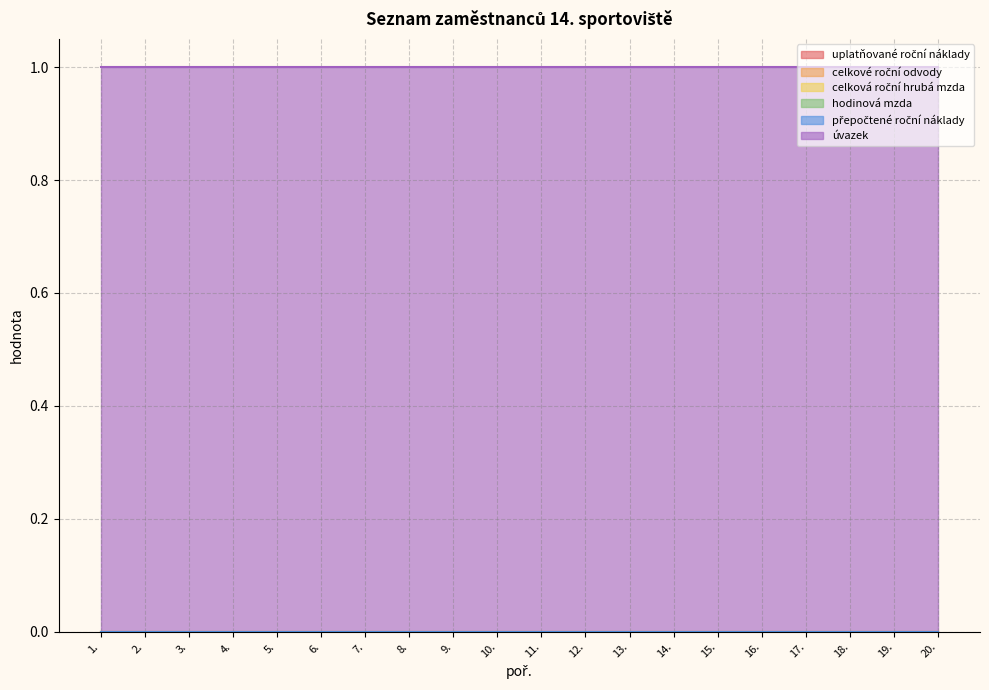

Which category has the highest value in the celková roční hrubá mzda series?

1.